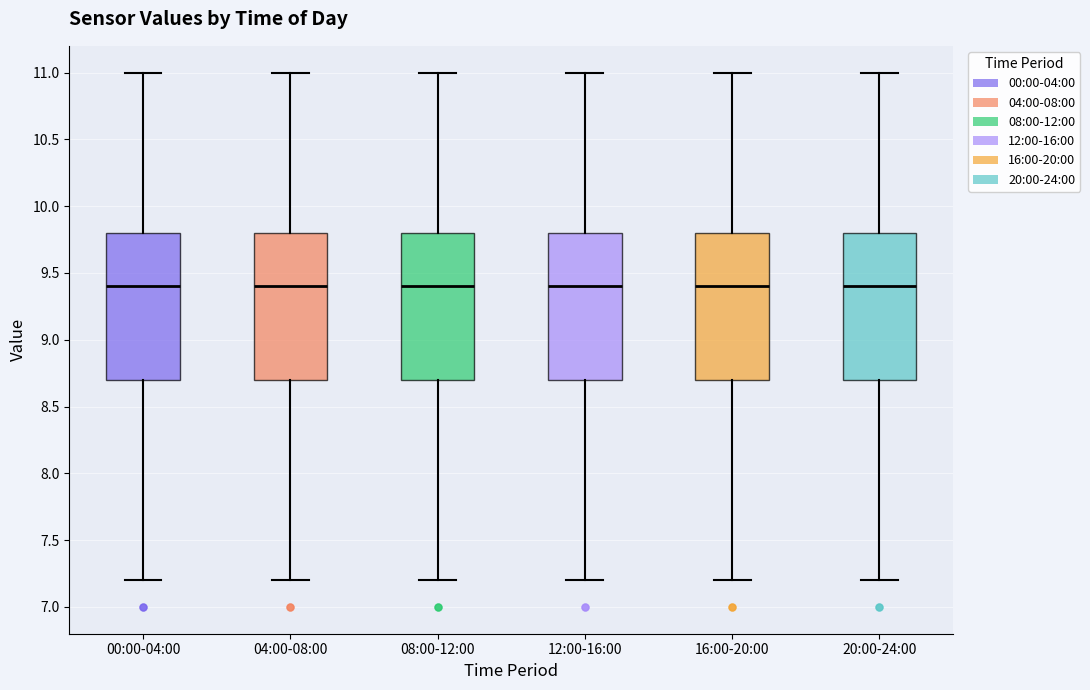

Where is the upper edge of the box for 12:00-16:00 on the y-axis? The values are not printed on the chart, so give them approximately, as read against the axis.

9.8